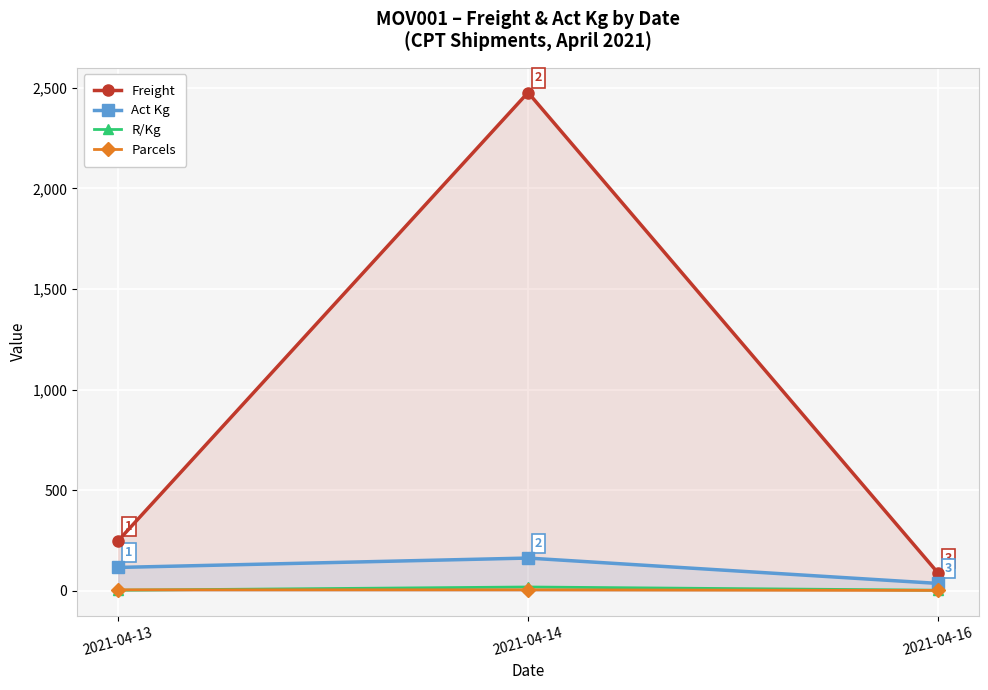

How many lines are shown in the chart?

4